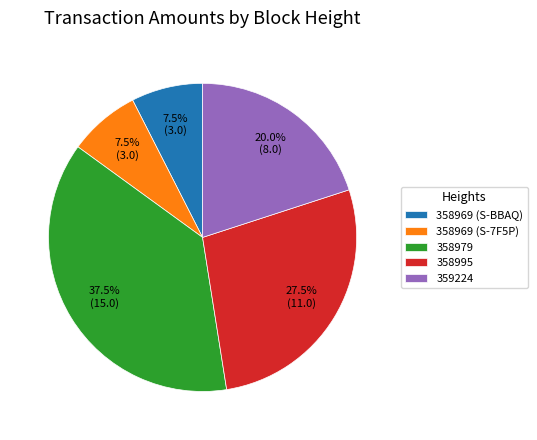

To the nearest percent, what is the combined percentage of 358969 (S-7F5P) and 358979?

45%